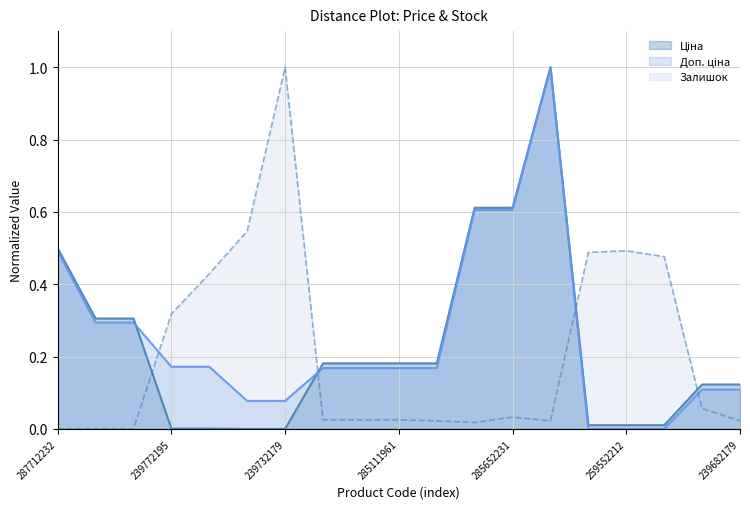

What is the highest value of the Залишок series?

1.0